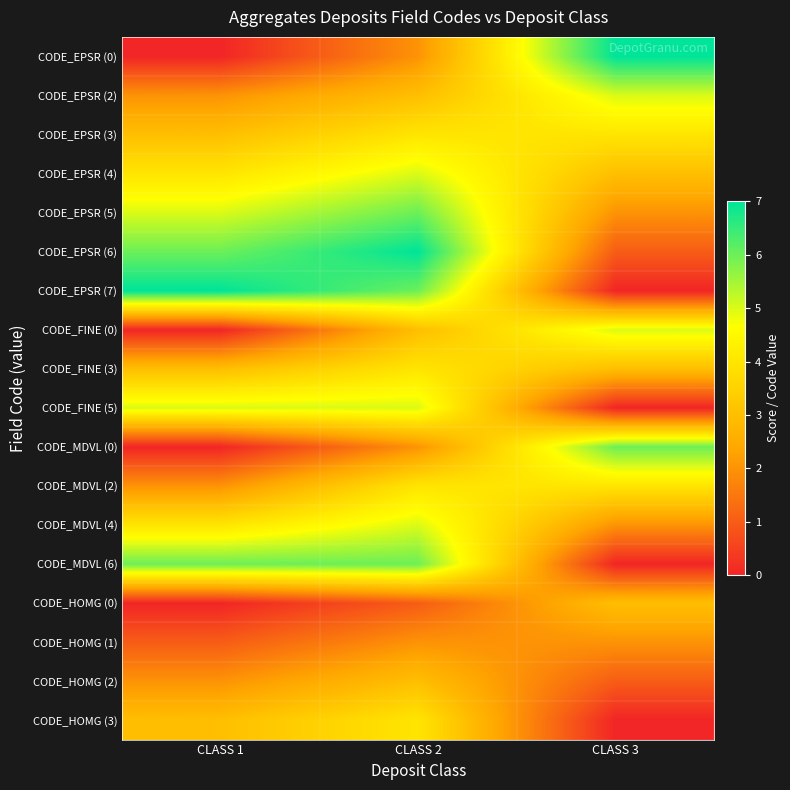

Rank the series by their maximum value, from highest to lowest.

CODE_EPSR (0), CODE_EPSR (6), CODE_EPSR (7), CODE_EPSR (5), CODE_MDVL (0), CODE_MDVL (6), CODE_EPSR (2), CODE_EPSR (4), CODE_FINE (0), CODE_FINE (5), CODE_MDVL (4), CODE_EPSR (3), CODE_FINE (3), CODE_MDVL (2), CODE_HOMG (3), CODE_HOMG (0), CODE_HOMG (2), CODE_HOMG (1)